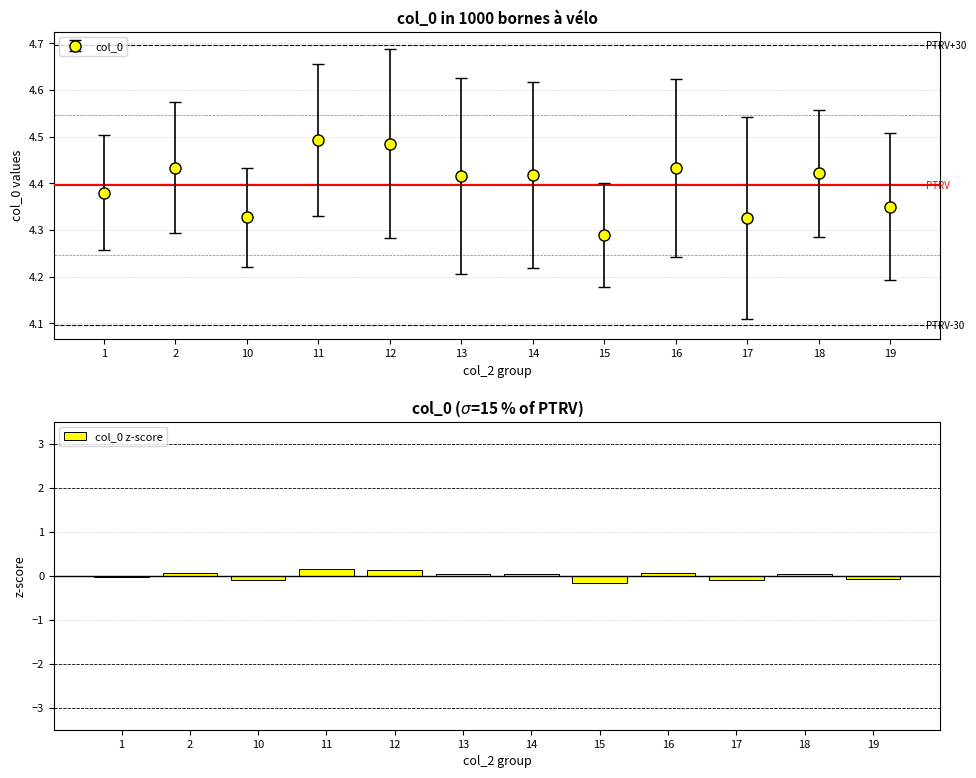

What is the value of the 8th bar from the left?

-0.2